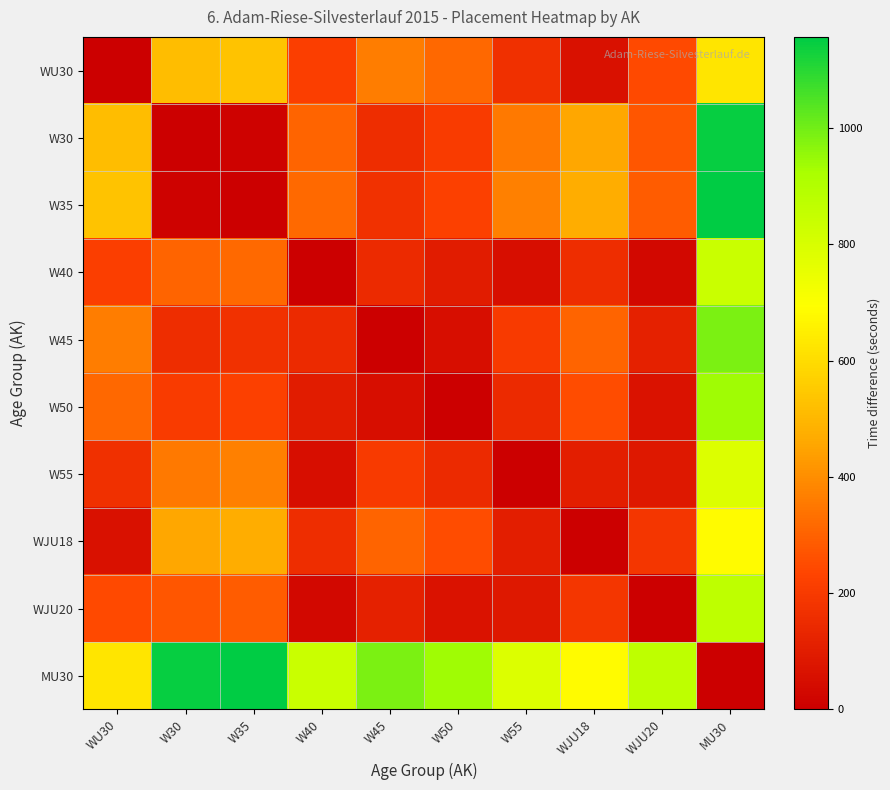

Reading left to right, list all the values displayed in this chart.

WU30: WU30=0.0	W30=518.1	W35=531.0	W40=214.0	W45=362.7	W50=311.8	W55=163.3	WJU18=59.3	WJU20=245.3	MU30=625.7
W30: WU30=518.1	W30=0.0	W35=12.9	W40=304.1	W45=155.4	W50=206.3	W55=354.8	WJU18=458.8	WJU20=272.8	MU30=1143.8
W35: WU30=531.0	W30=12.9	W35=0.0	W40=317.0	W45=168.3	W50=219.2	W55=367.7	WJU18=471.7	WJU20=285.7	MU30=1156.7
W40: WU30=214.0	W30=304.1	W35=317.0	W40=0.0	W45=148.7	W50=97.8	W55=50.7	WJU18=154.7	WJU20=31.3	MU30=839.7
W45: WU30=362.7	W30=155.4	W35=168.3	W40=148.7	W45=0.0	W50=50.9	W55=199.4	WJU18=303.4	WJU20=117.4	MU30=988.4
W50: WU30=311.8	W30=206.3	W35=219.2	W40=97.8	W45=50.9	W50=0.0	W55=148.5	WJU18=252.5	WJU20=66.5	MU30=937.5
W55: WU30=163.3	W30=354.8	W35=367.7	W40=50.7	W45=199.4	W50=148.5	W55=0.0	WJU18=104.0	WJU20=82.0	MU30=789.0
WJU18: WU30=59.3	W30=458.8	W35=471.7	W40=154.7	W45=303.4	W50=252.5	W55=104.0	WJU18=0.0	WJU20=186.0	MU30=685.0
WJU20: WU30=245.3	W30=272.8	W35=285.7	W40=31.3	W45=117.4	W50=66.5	W55=82.0	WJU18=186.0	WJU20=0.0	MU30=871.0
MU30: WU30=625.7	W30=1143.8	W35=1156.7	W40=839.7	W45=988.4	W50=937.5	W55=789.0	WJU18=685.0	WJU20=871.0	MU30=0.0